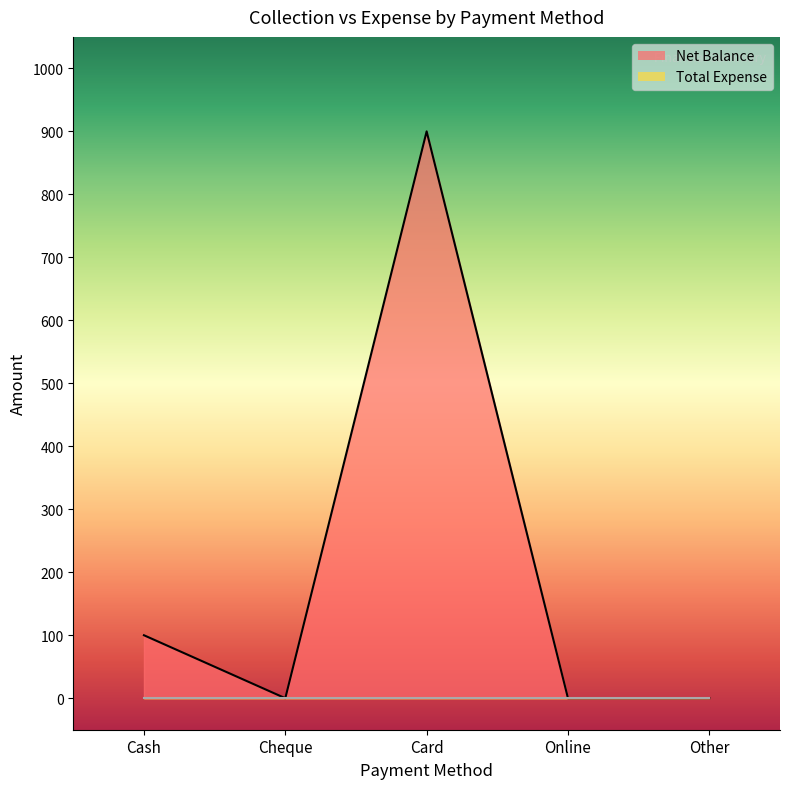

Rank the categories by value from highest to lowest.

Card, Cash, Cheque, Online, Other